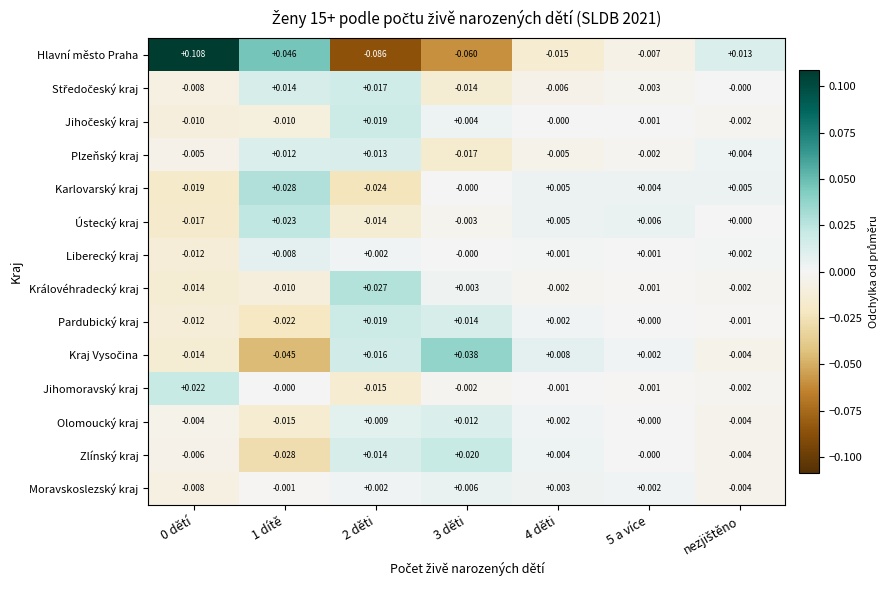

Which series has the largest total across all categories?

Liberecký kraj